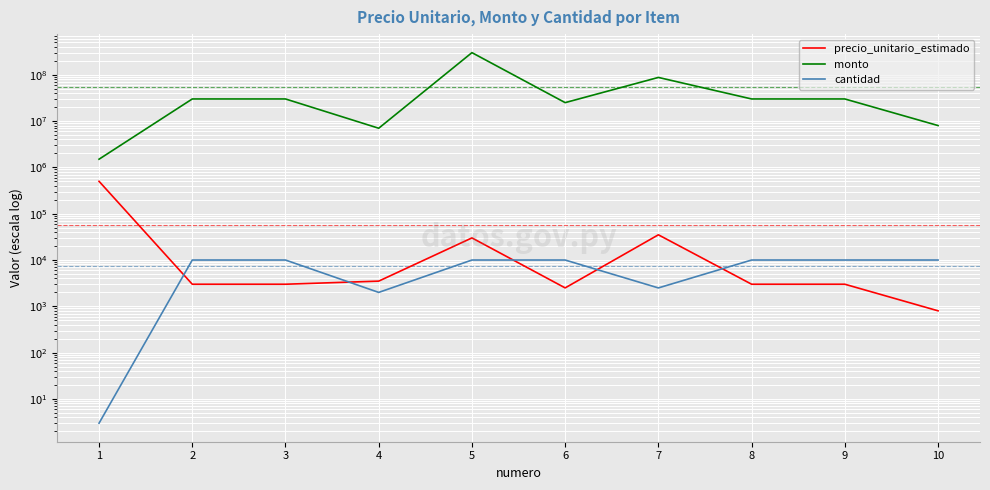

At which label does cantidad reach its peak?

2